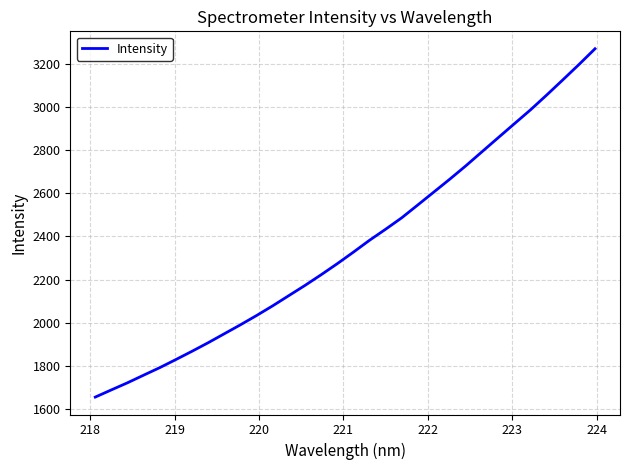

What is the average value?

2358.1